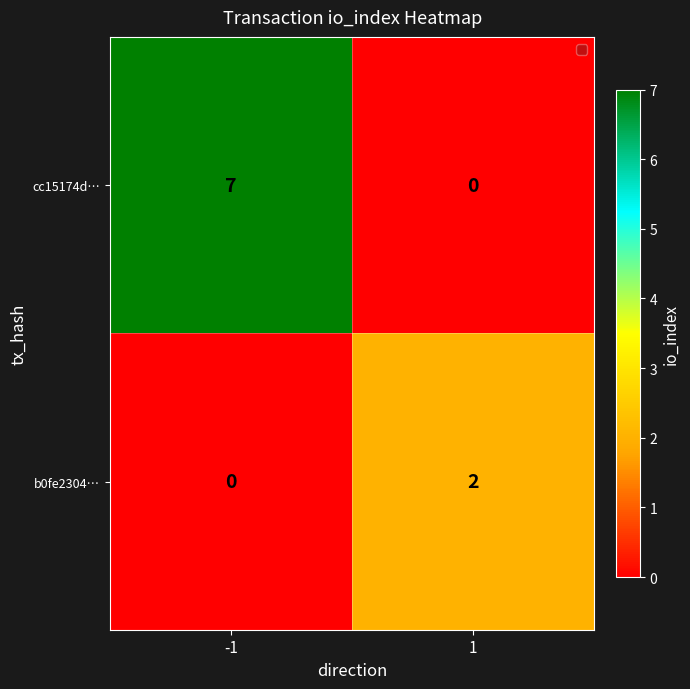

Count the number of categories in the chart.

2